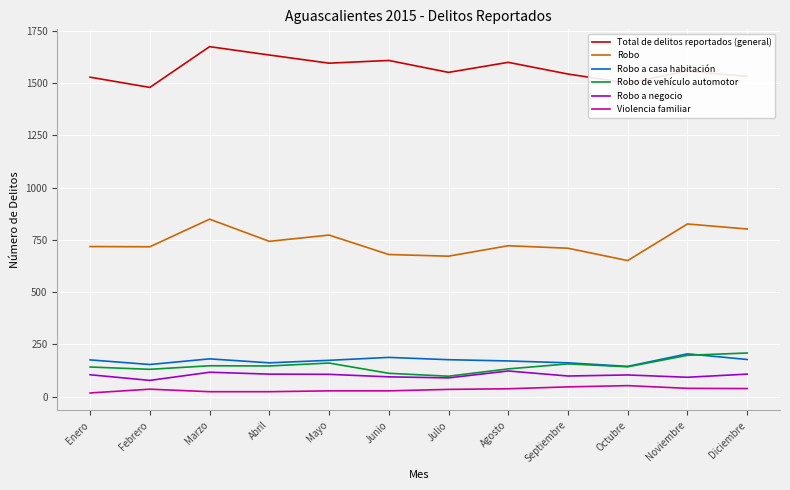

What is the smallest value displayed?

18